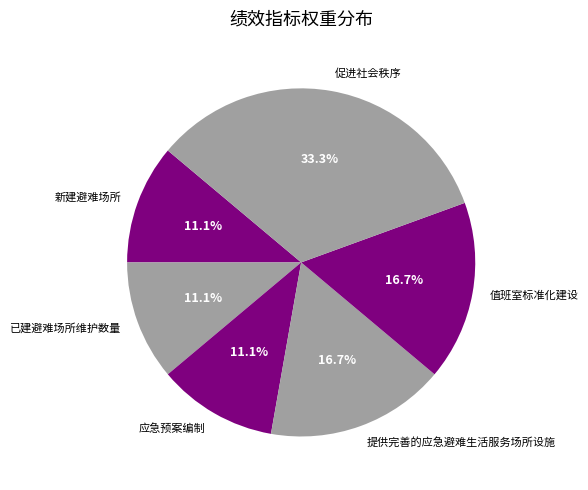

To the nearest percent, what is the combined percentage of 应急预案编制 and 提供完善的应急避难生活服务场所设施?

28%